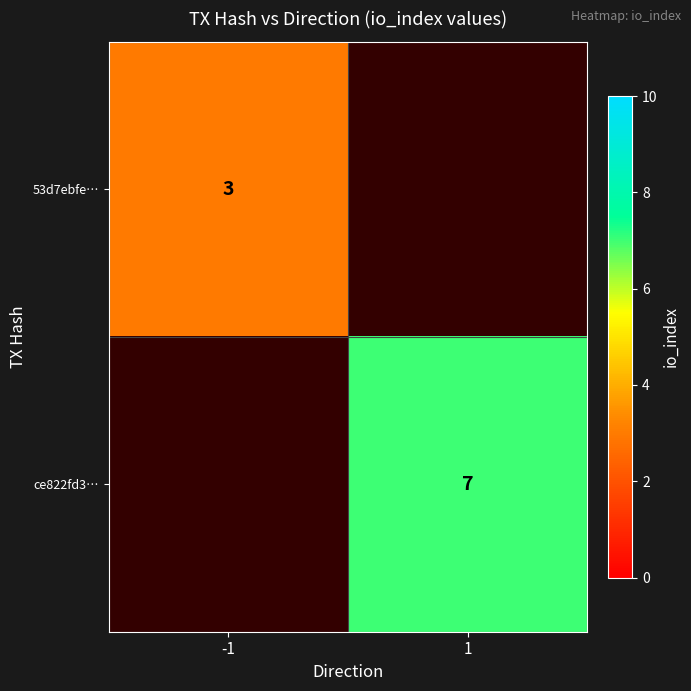

The value of ce822fd3… at 1 is 3. True or false?

False